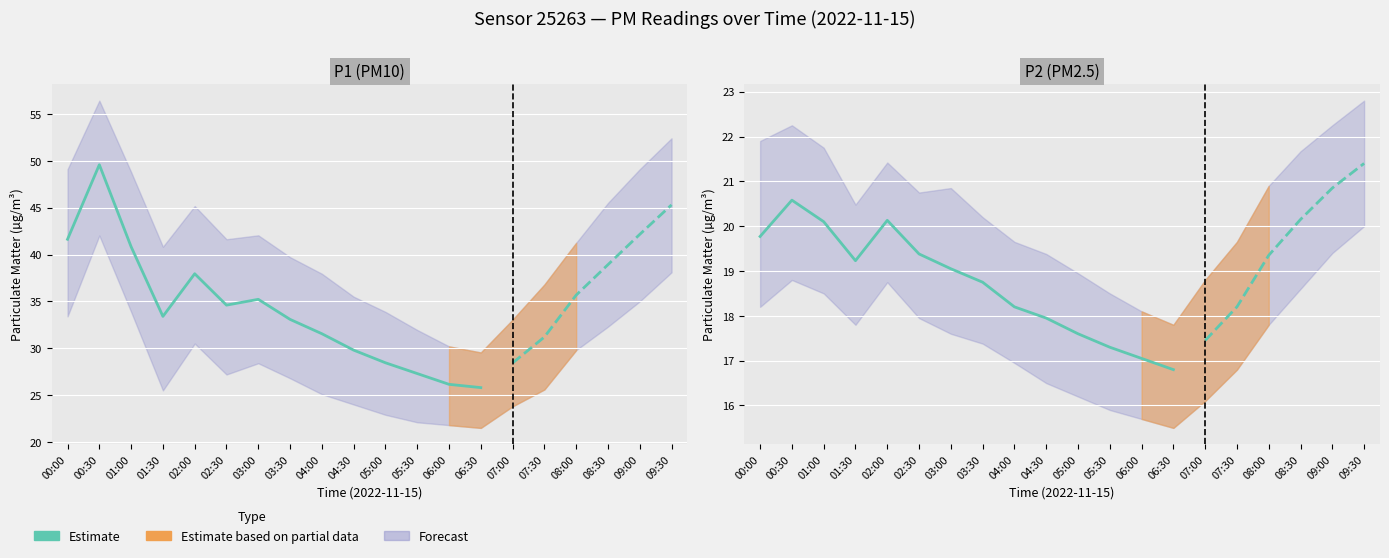

What is the label of the 11th point from the left?

05:00